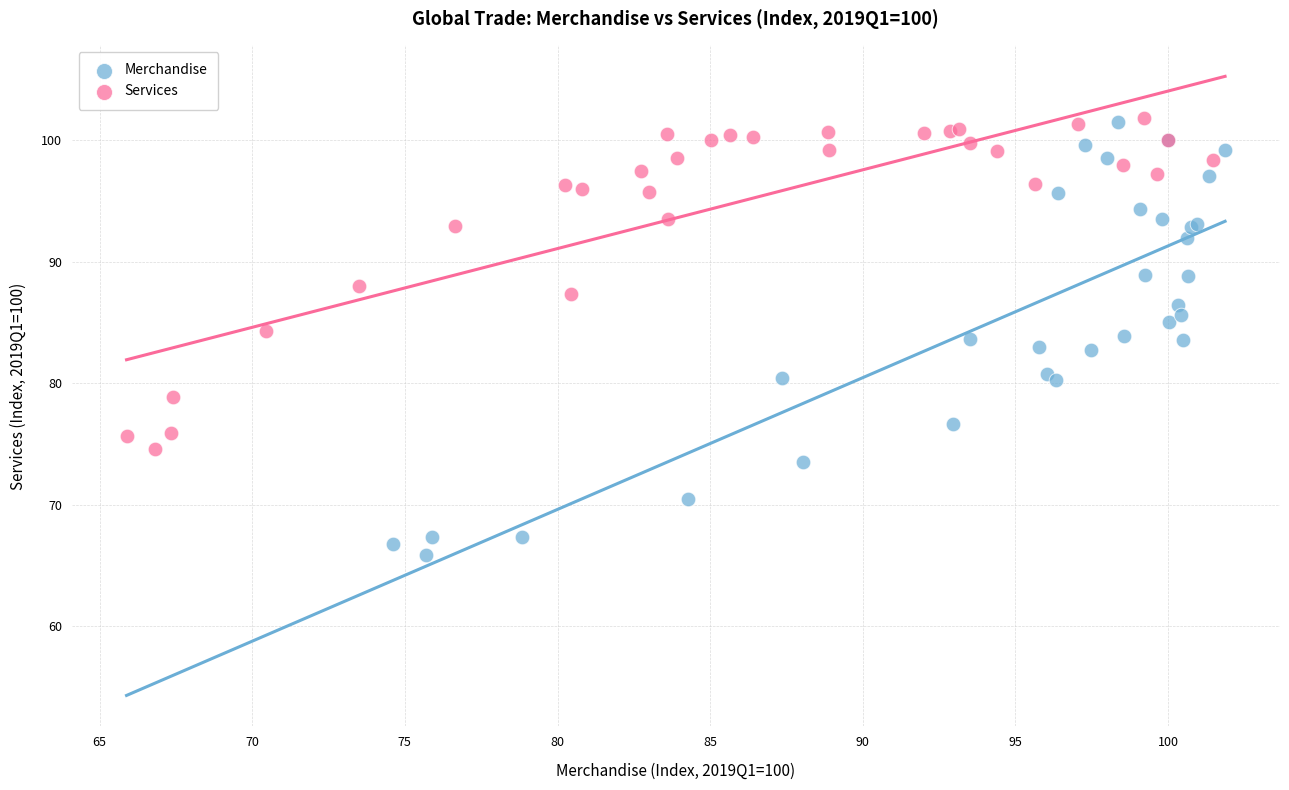

Which series contains the lowest Y value?

Merchandise